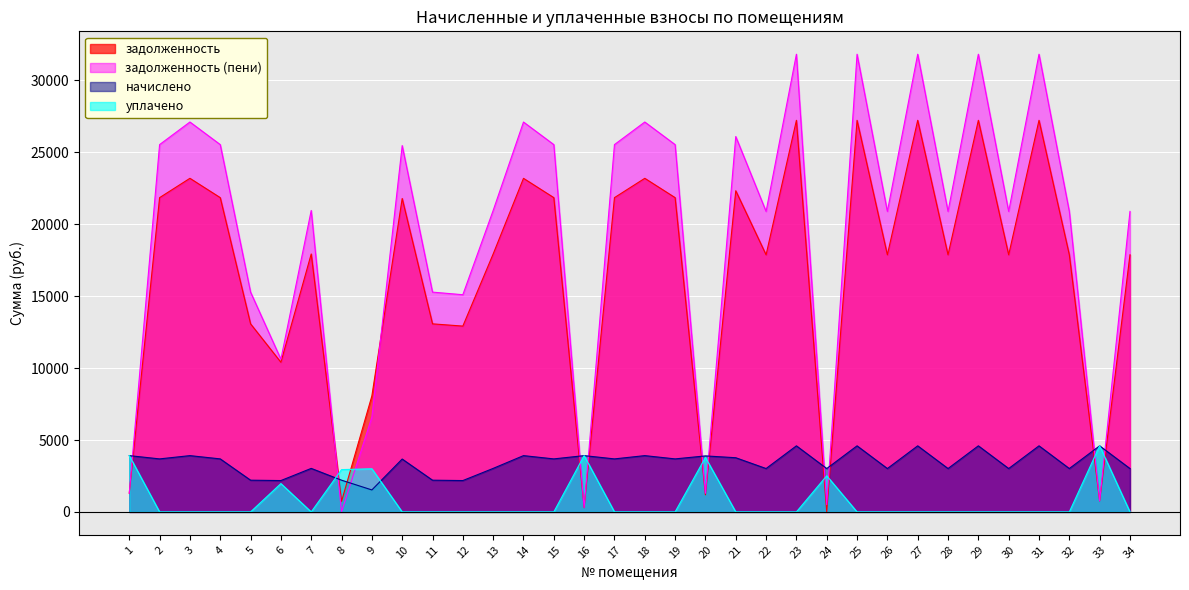

What is the sum of all задолженность (пени) values?

653976.7